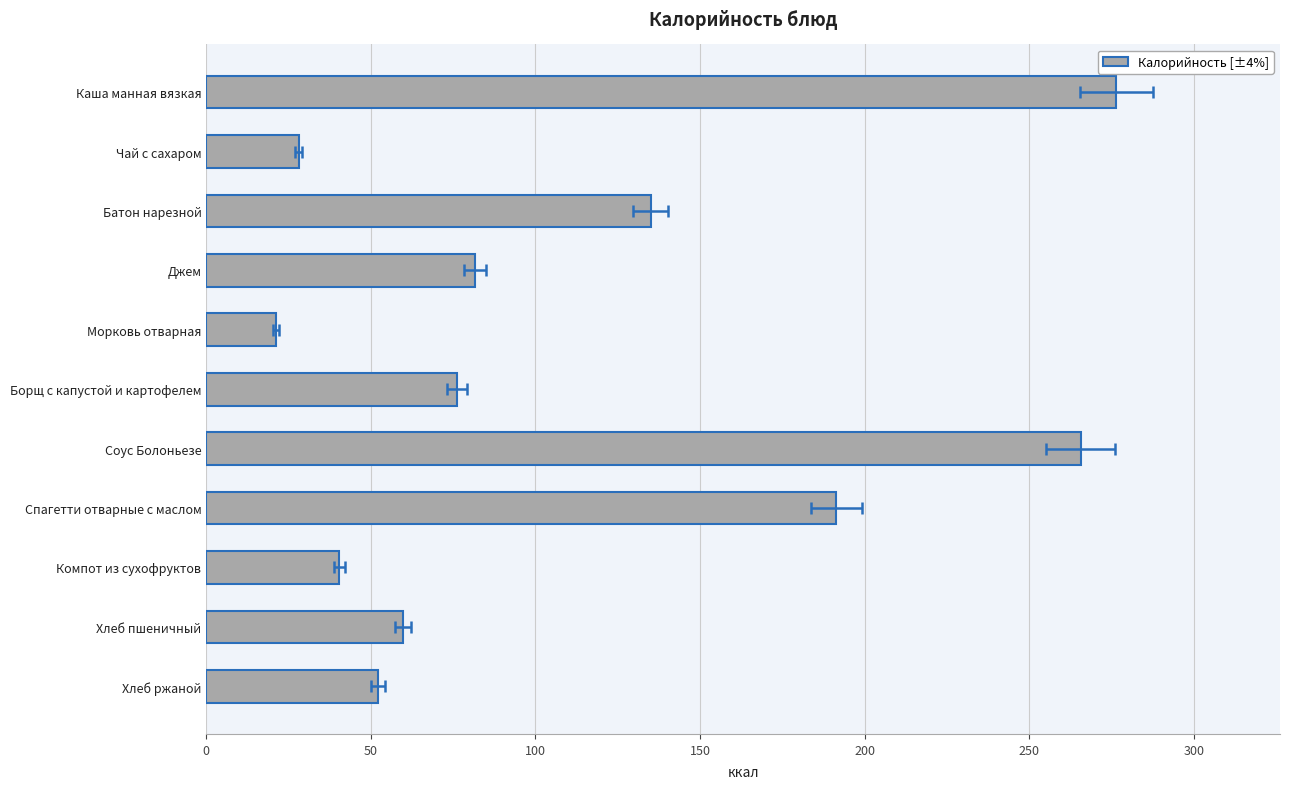

True or false: the data shows 23.2 at 10.

False